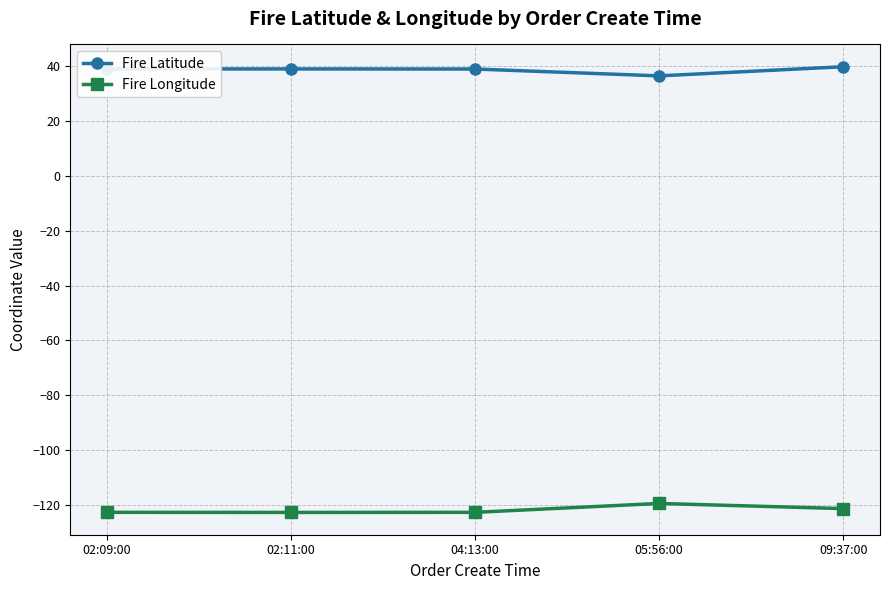

What is the label of the 1st point from the left?

02:09:00